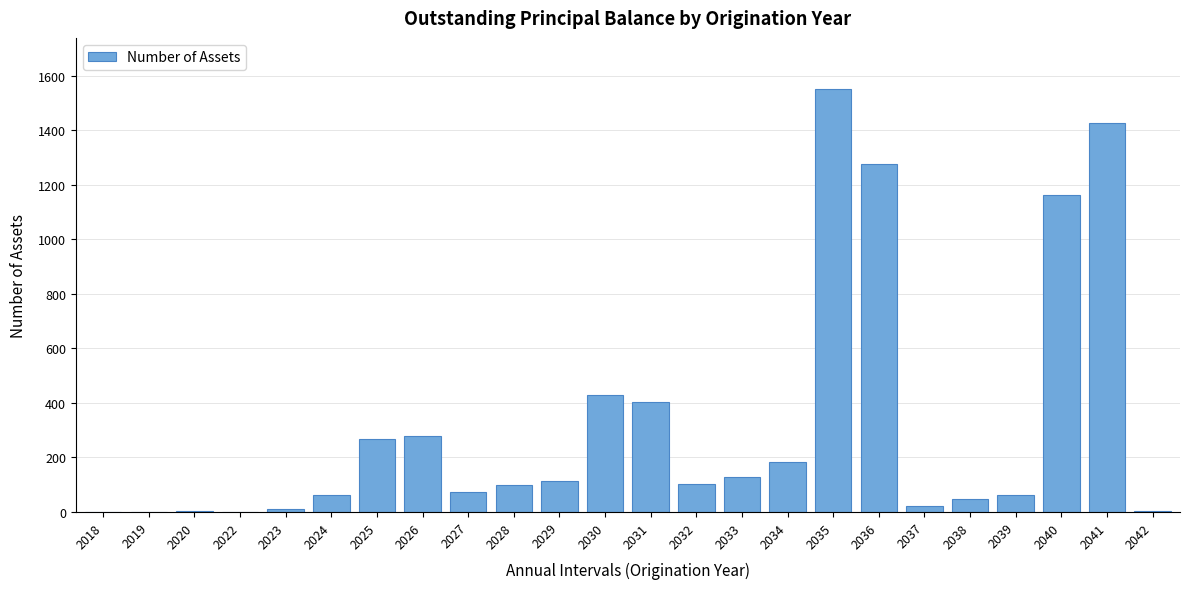

The chart shows a value of 102 at 2032. True or false?

True